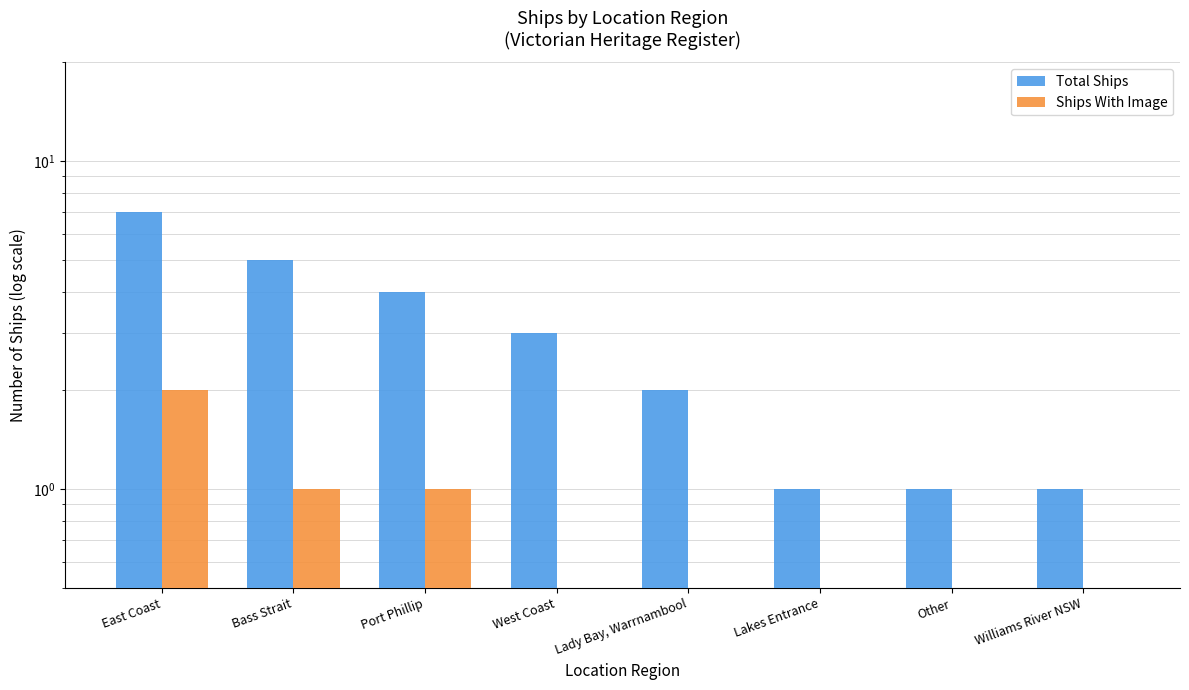

How many Total Ships values are between 1 and 5?

7